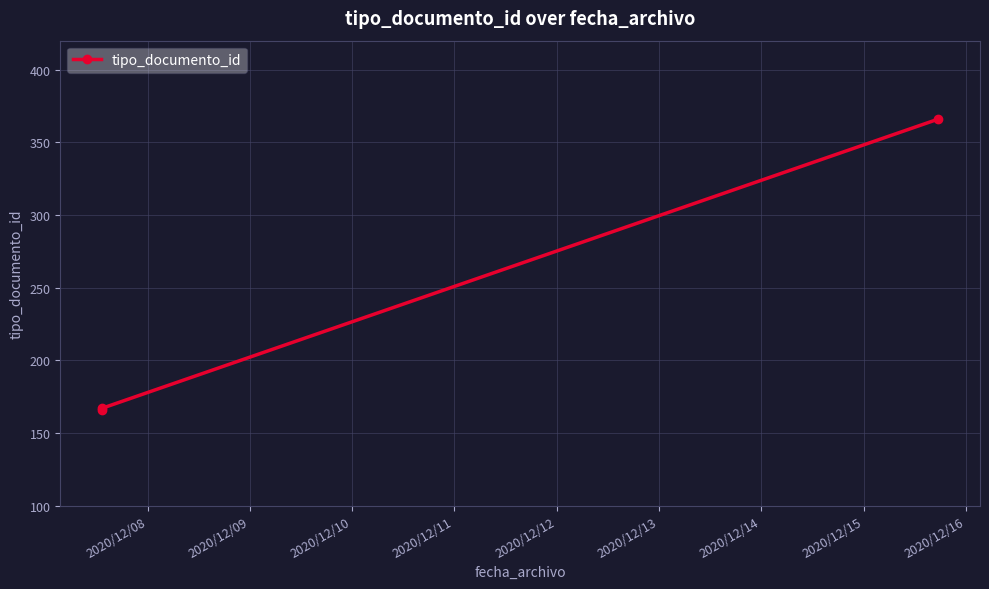

How many data points does each series have?

3